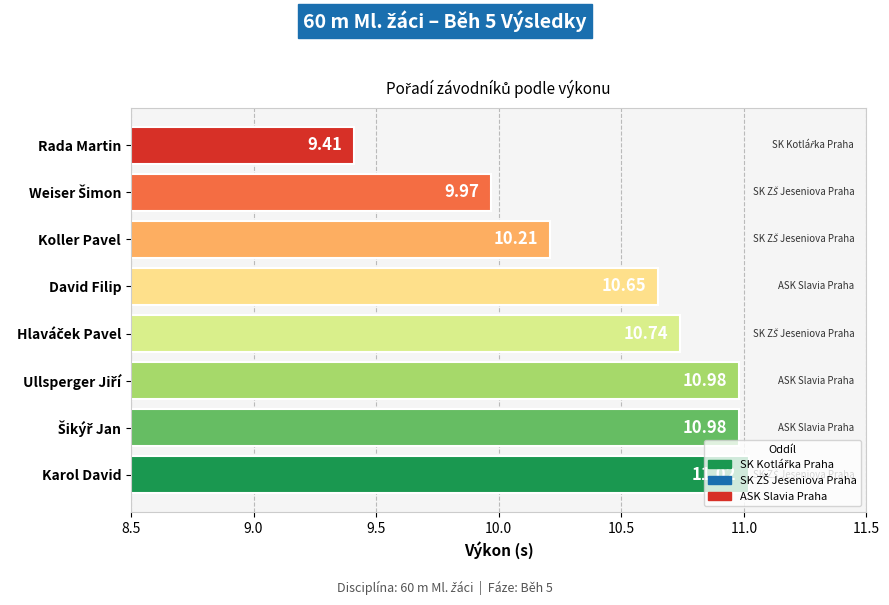

Which label corresponds to the smallest value in the chart?

Rada Martin